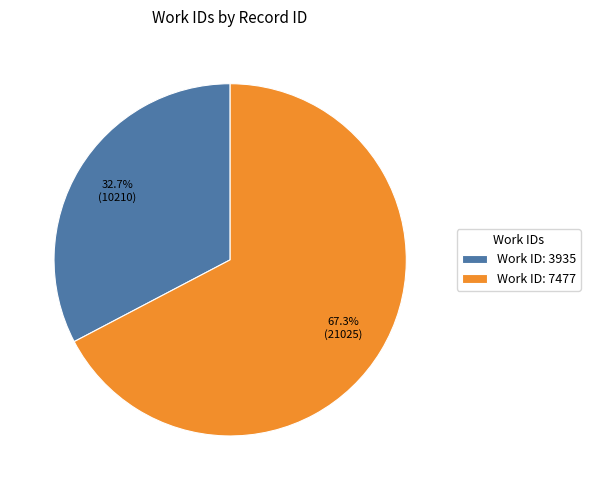

Which category has the biggest portion of the pie?

Work ID: 7477